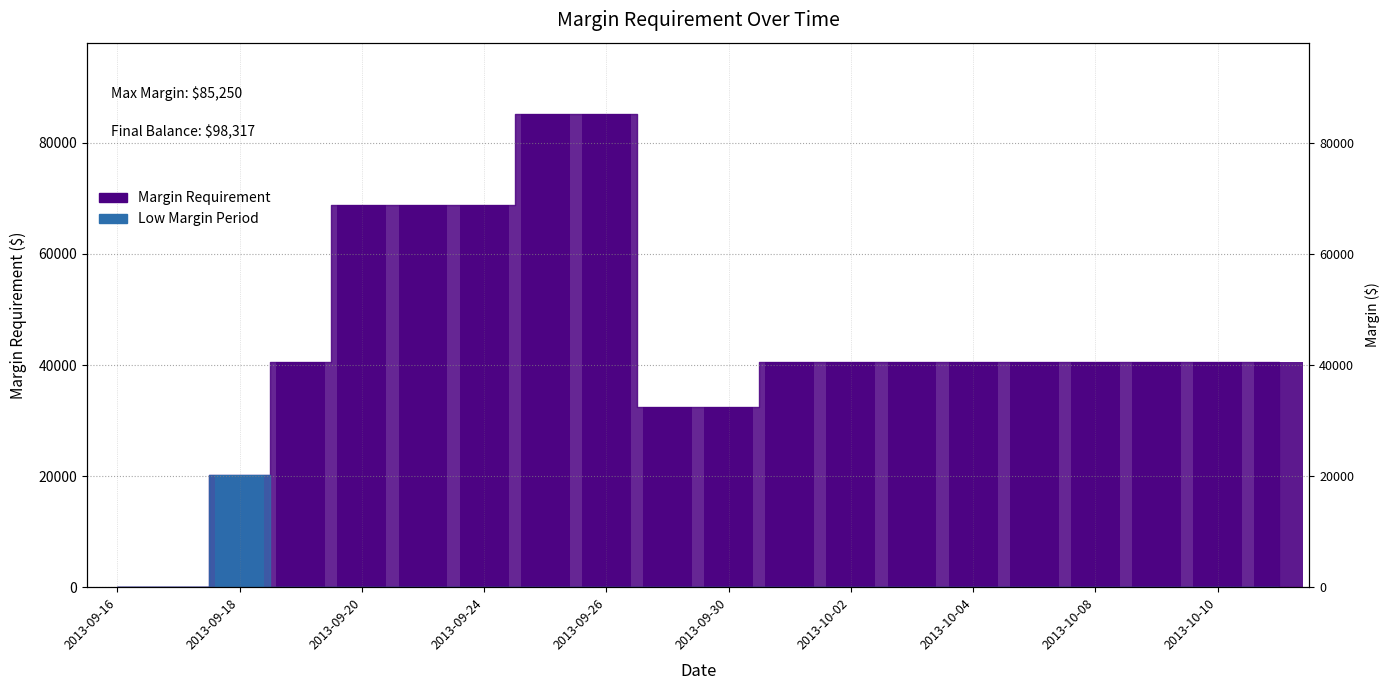

What is the change in value from 2013-09-19 to 2013-10-08?

-50